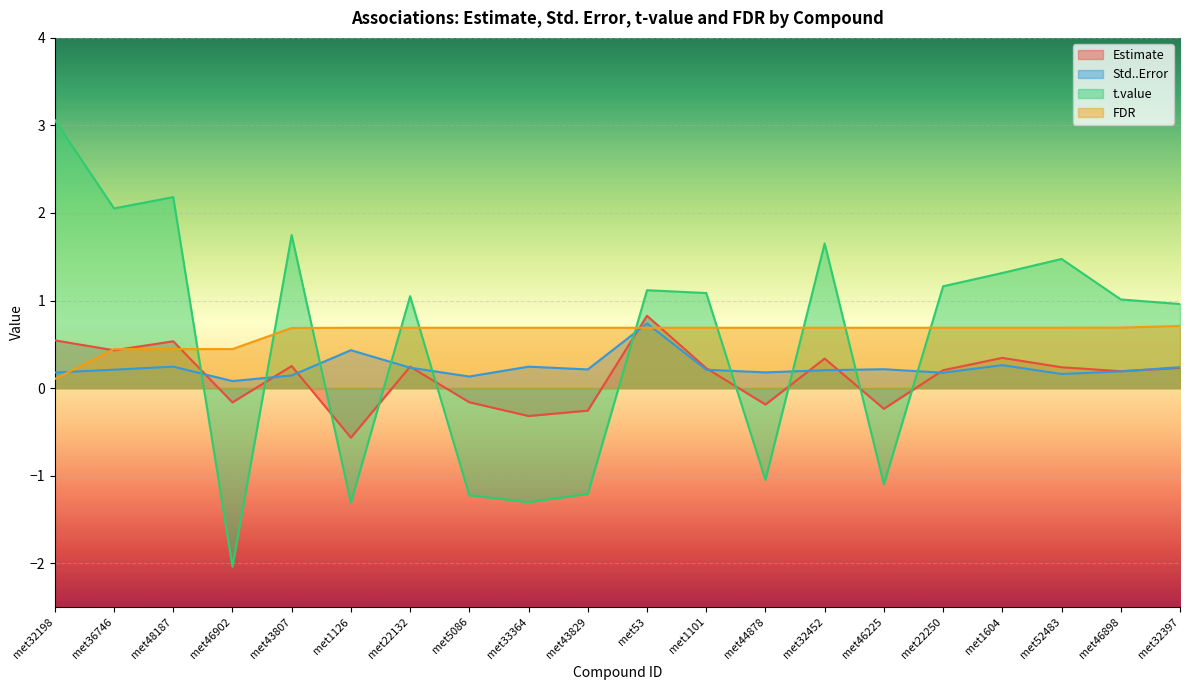

What is the value of the FDR point at the 5th from the left?

0.7